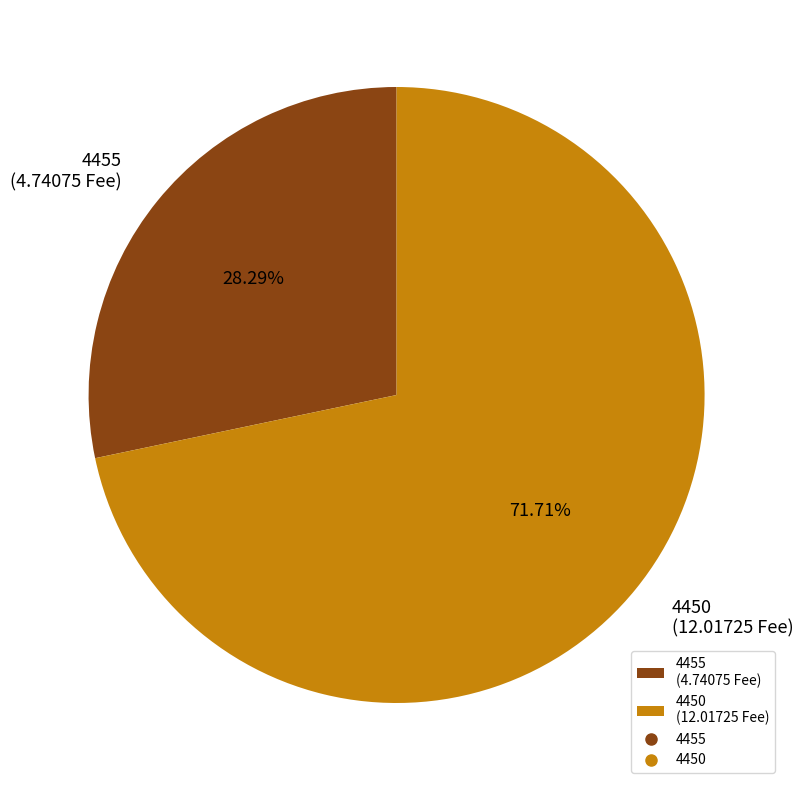

Rank the categories by value from lowest to highest.

4455, 4450